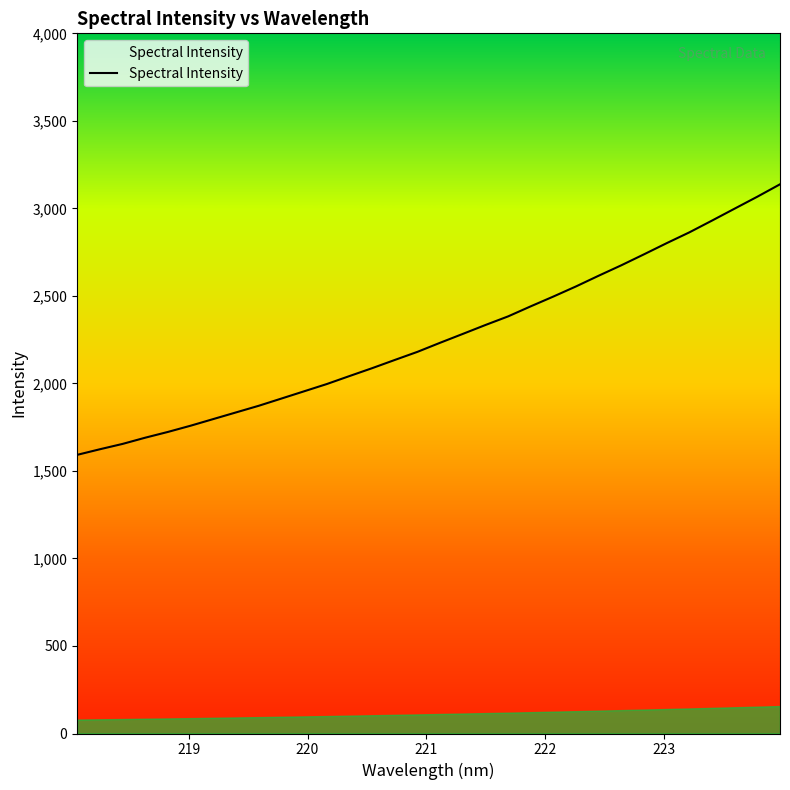

What is the sum of all values?

72403.2